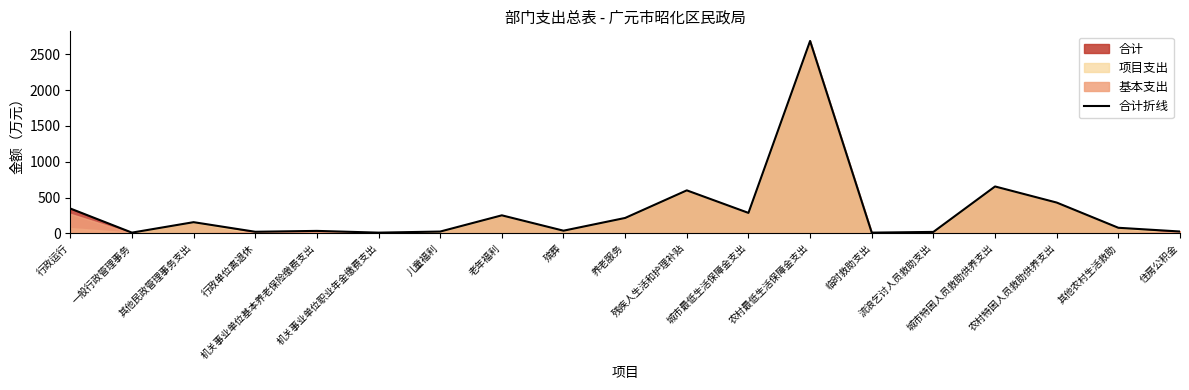

What is the value of the 15th point from the left?

20.0